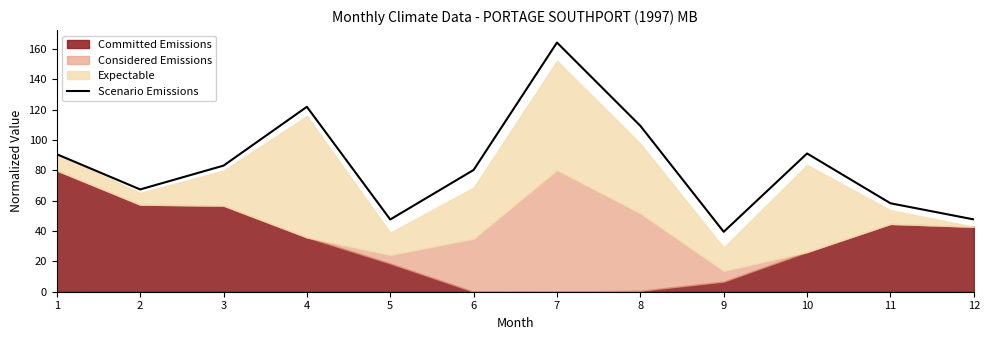

What is the highest value of the Scenario Emissions series?

164.3